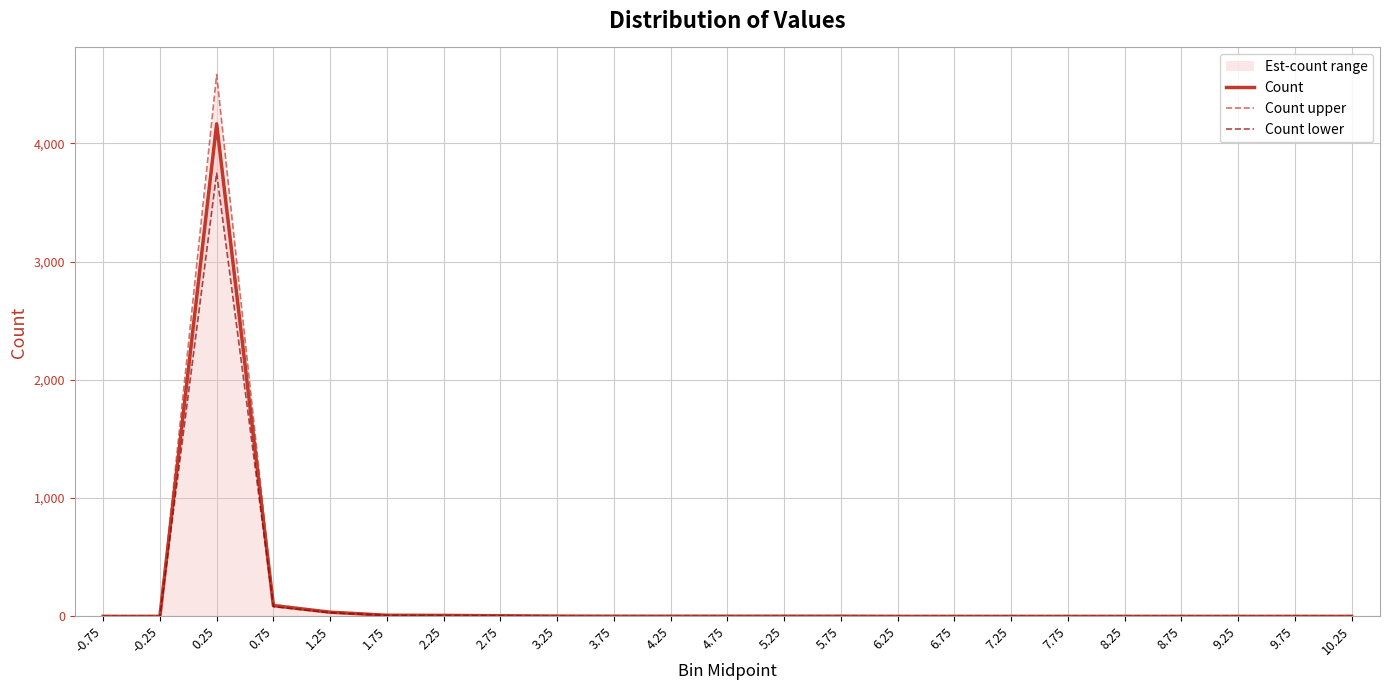

What is the greatest value displayed?

4582